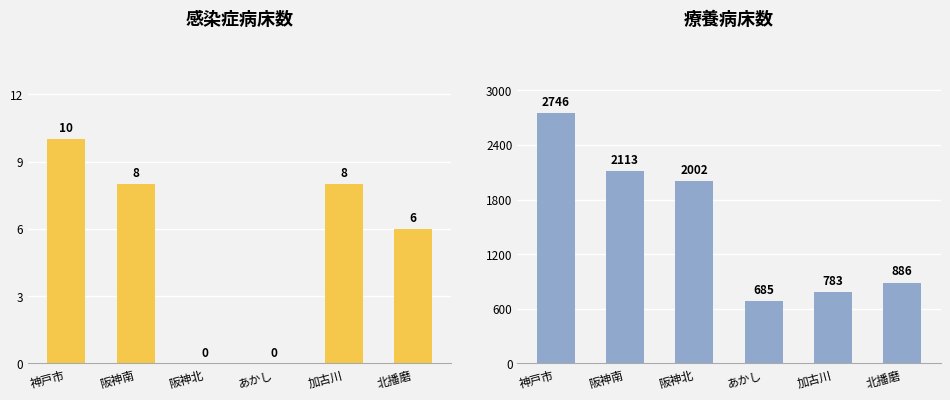

Which category has the highest value across all series?

神戸市